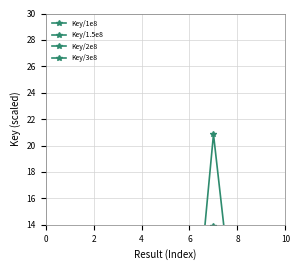

What is the value of the Key/1e8 point at the 5th from the left?

1.8